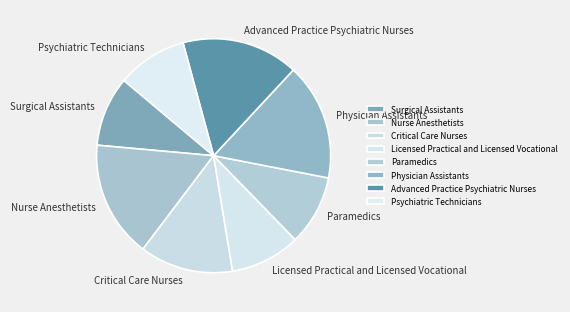

Approximately how many times larger is the value at Surgical Assistants compared to Physician Assistants?

0.6